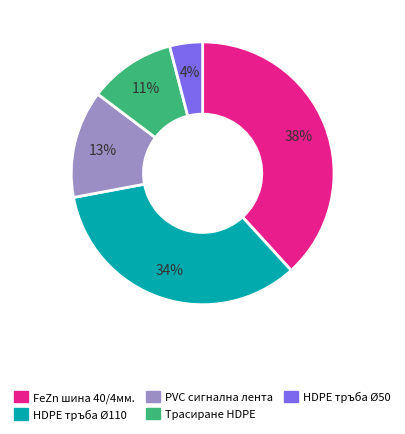

To the nearest percent, what is the average slice percentage?

20%